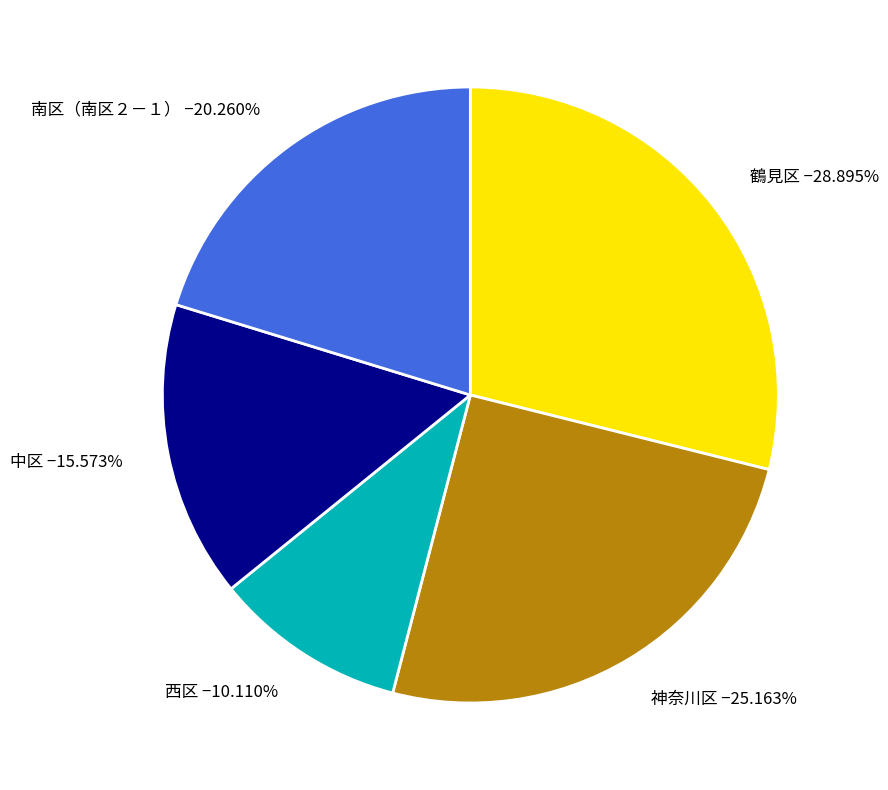

Which category has the smallest portion of the pie?

西区